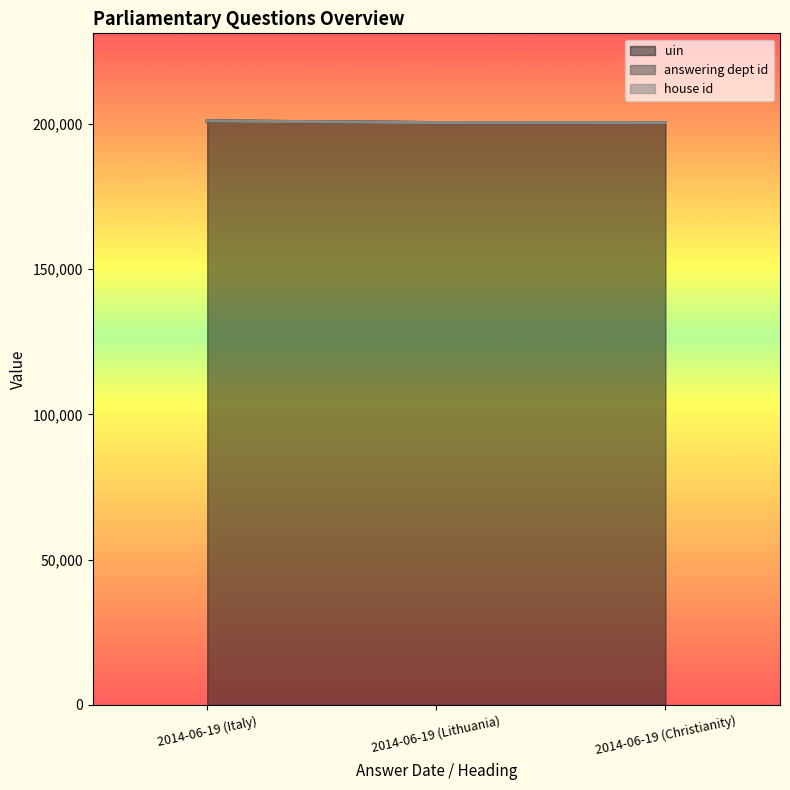

What is the highest value of the answering dept id series?

16